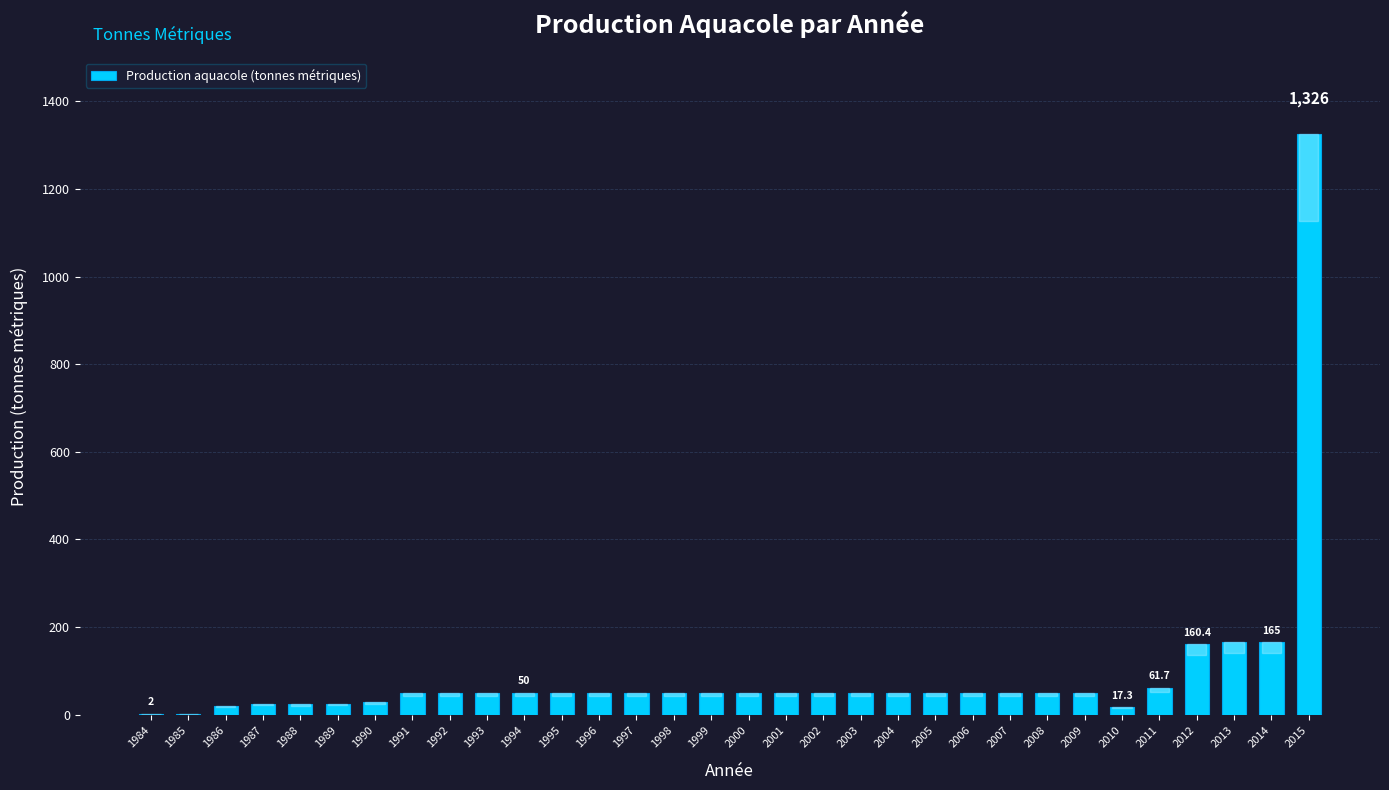

The chart shows a value of 1850.0 at 2015. True or false?

False